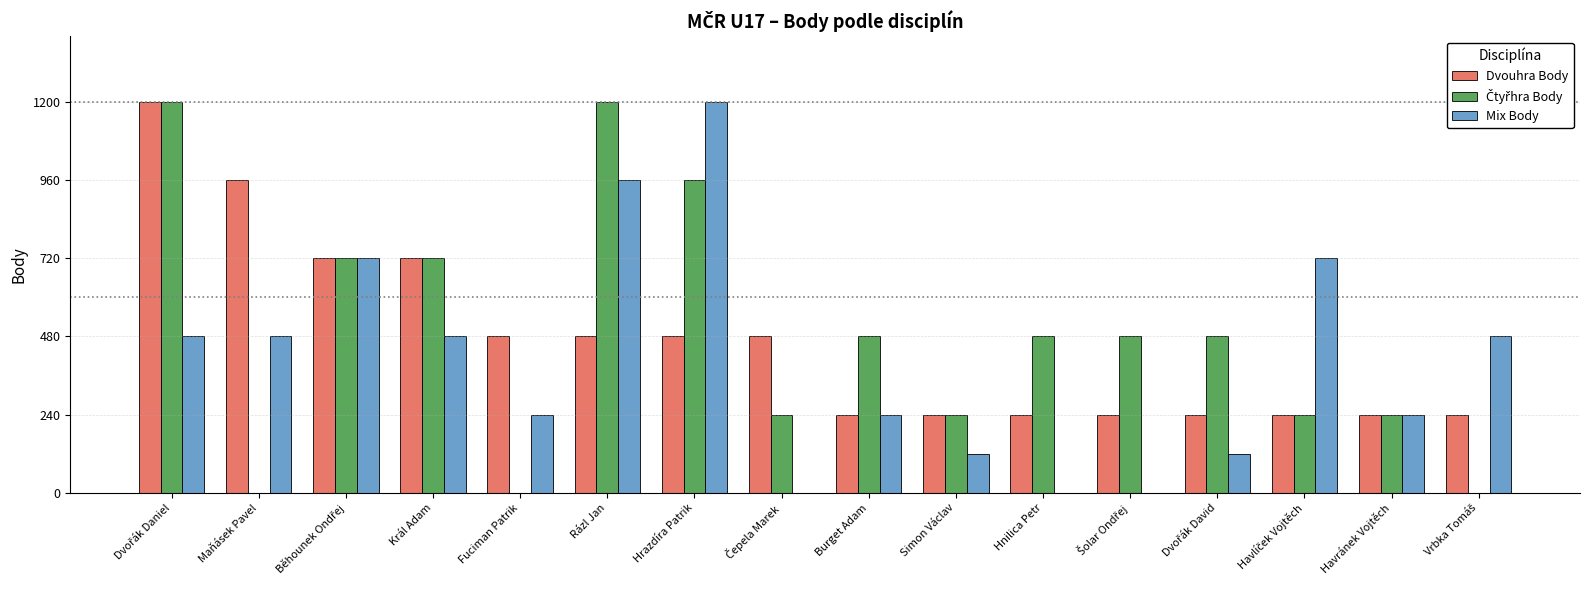

What is the sum of all Mix Body values?

6480